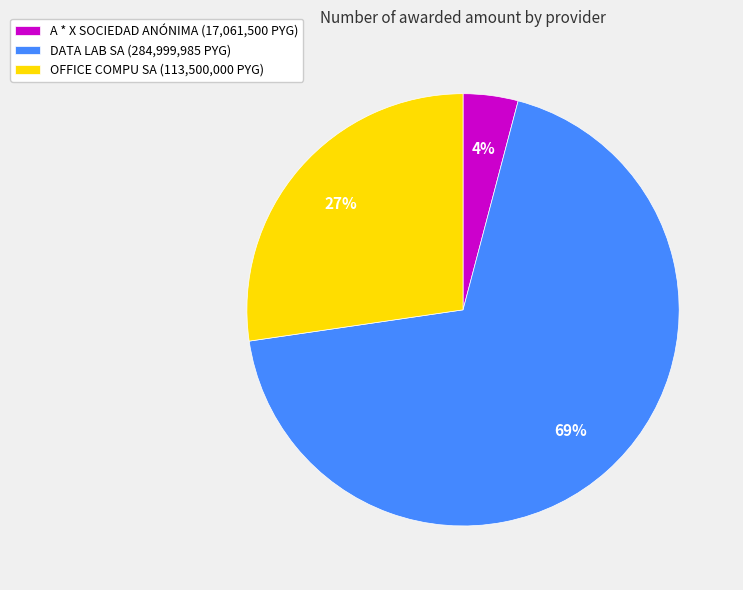

To the nearest percent, what is the combined percentage of A * X SOCIEDAD ANÓNIMA (17,061,500 PYG) and DATA LAB SA (284,999,985 PYG)?

73%